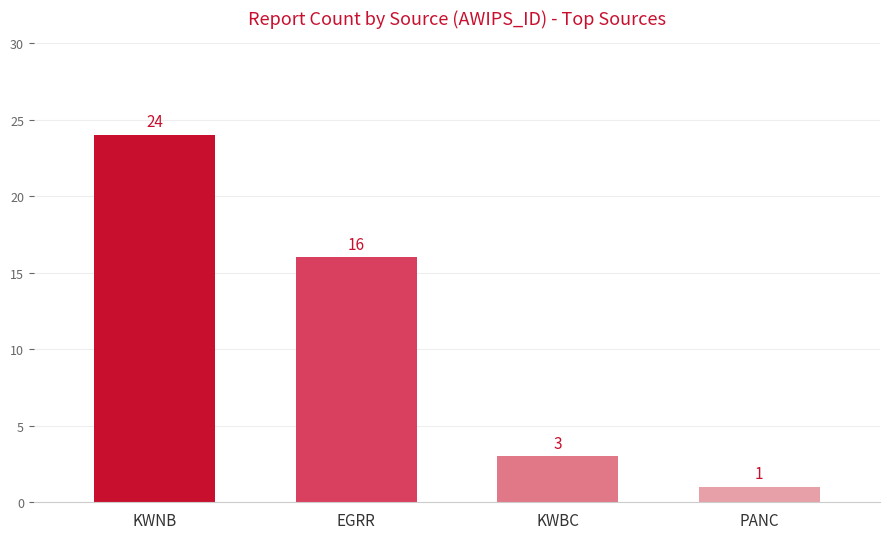

Does the chart contain any negative values?

No